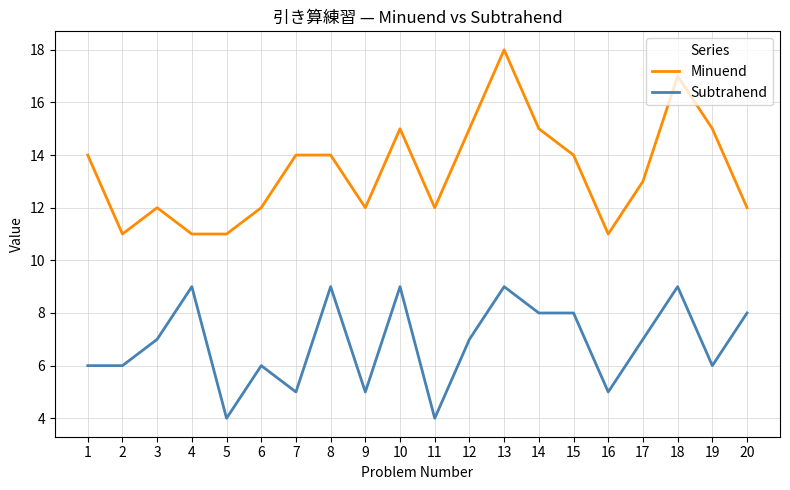

The Minuend series shows 3 at 11. True or false?

False